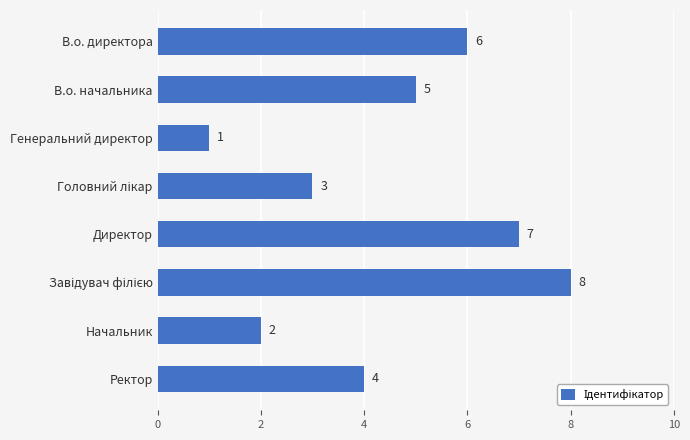

What is the maximum value shown in the chart?

8